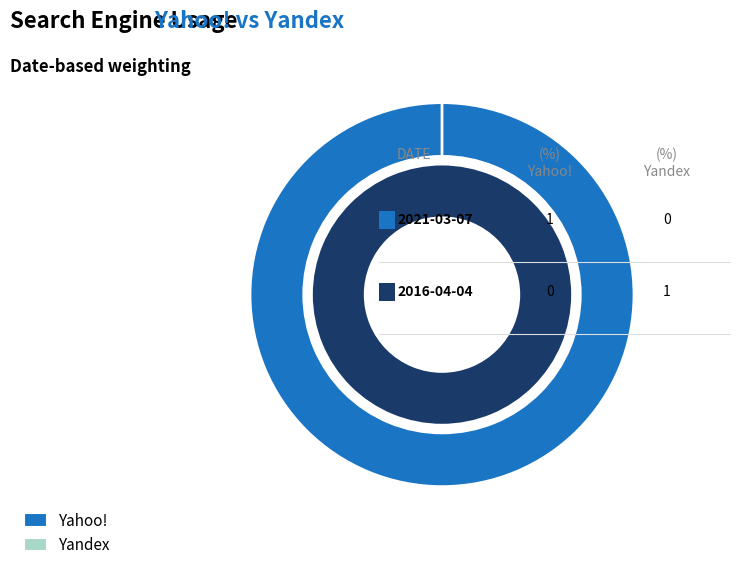

To the nearest percent, what portion does 2016-04-04 represent?

100%